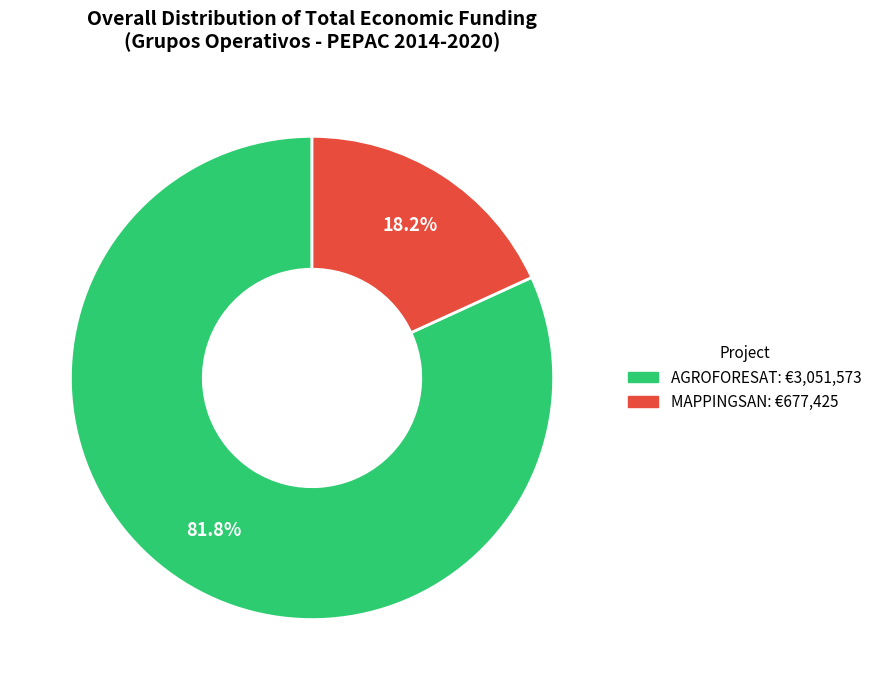

Does any single category account for the majority?

Yes